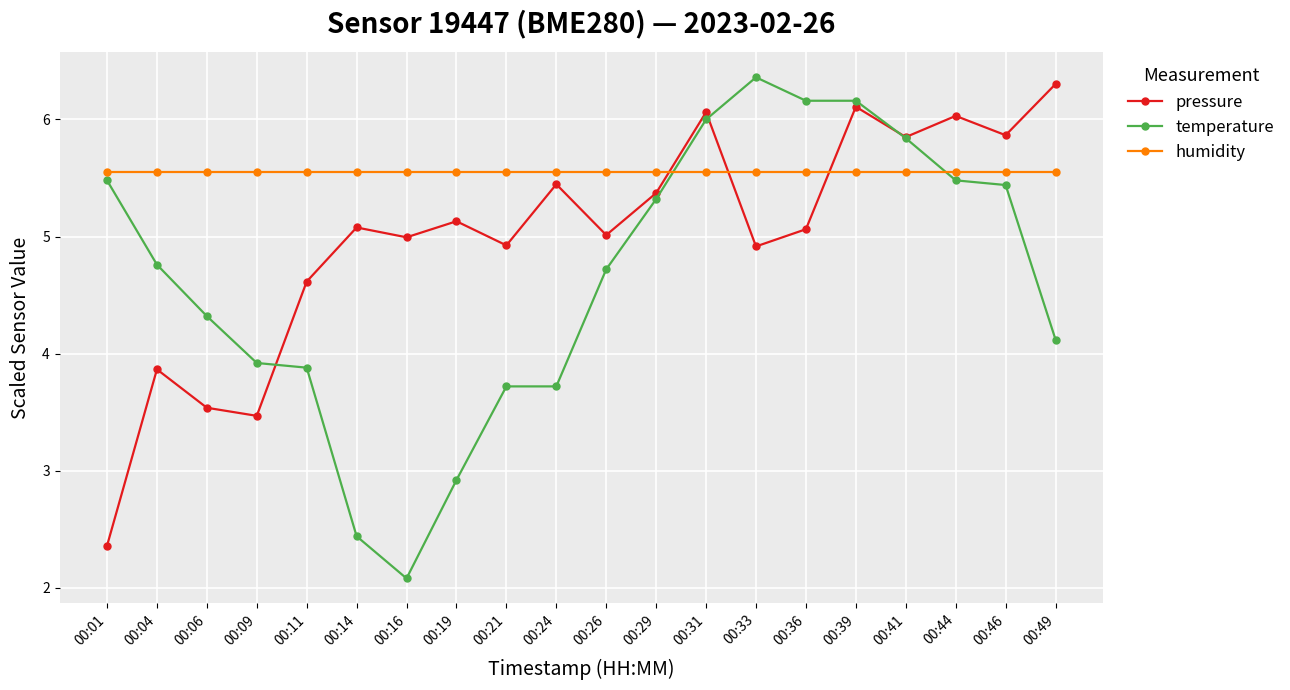

List the series in order of their overall mean, lowest first.

temperature, pressure, humidity